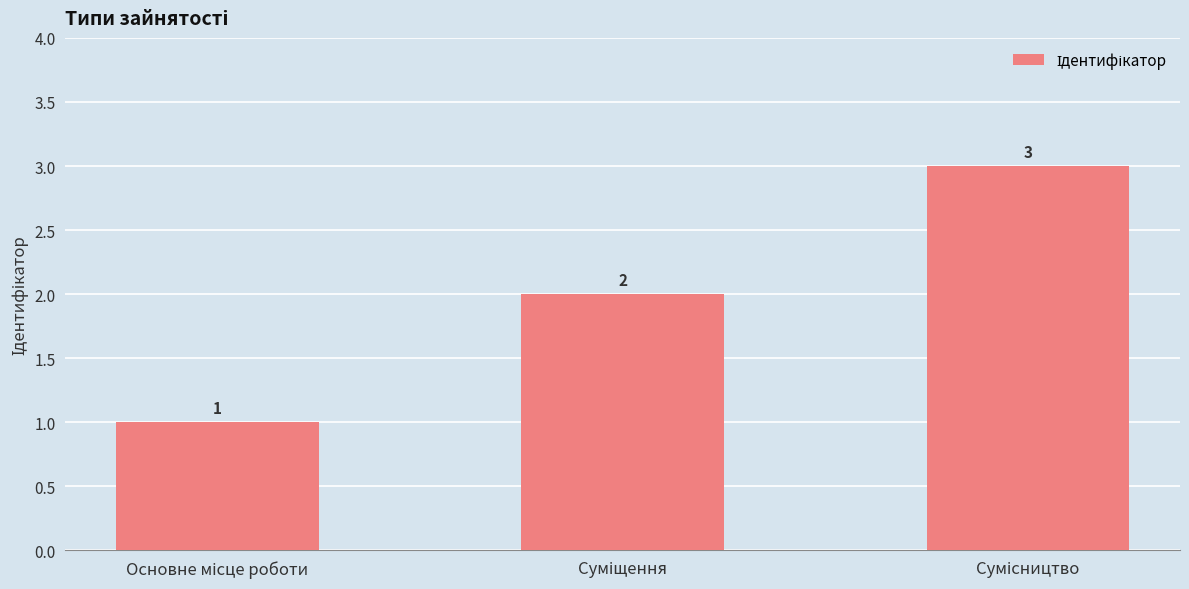

What is the sum of all values?

6